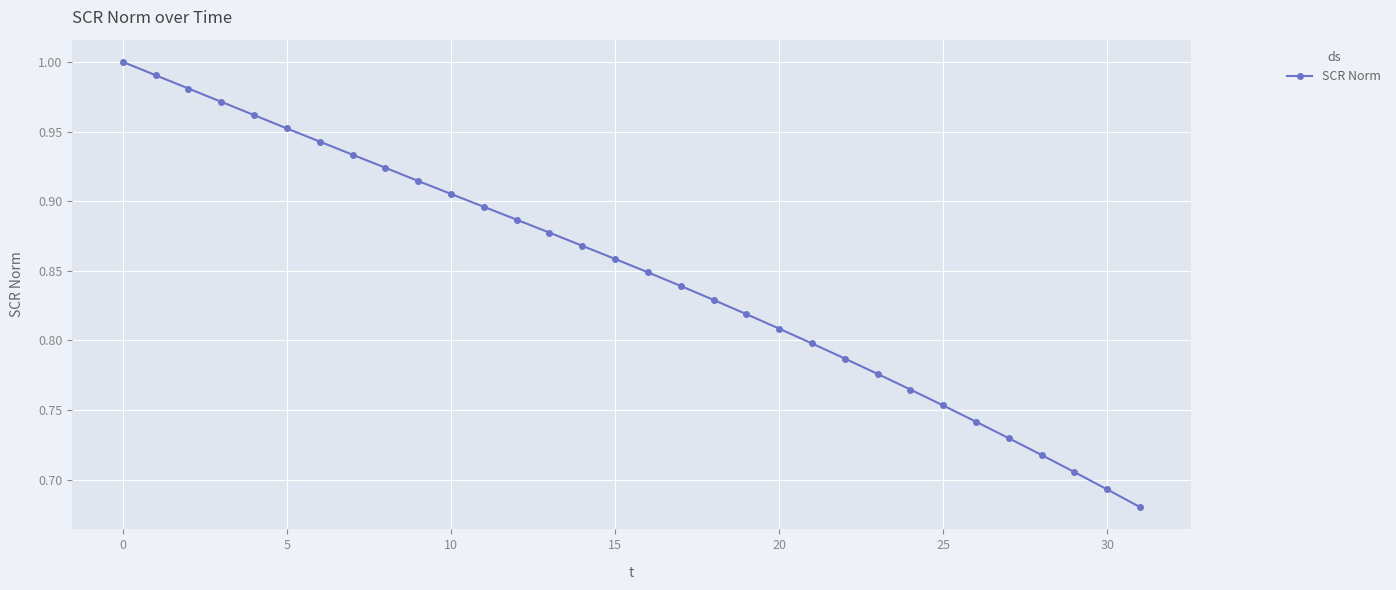

What is the difference between the maximum and minimum values?

0.3